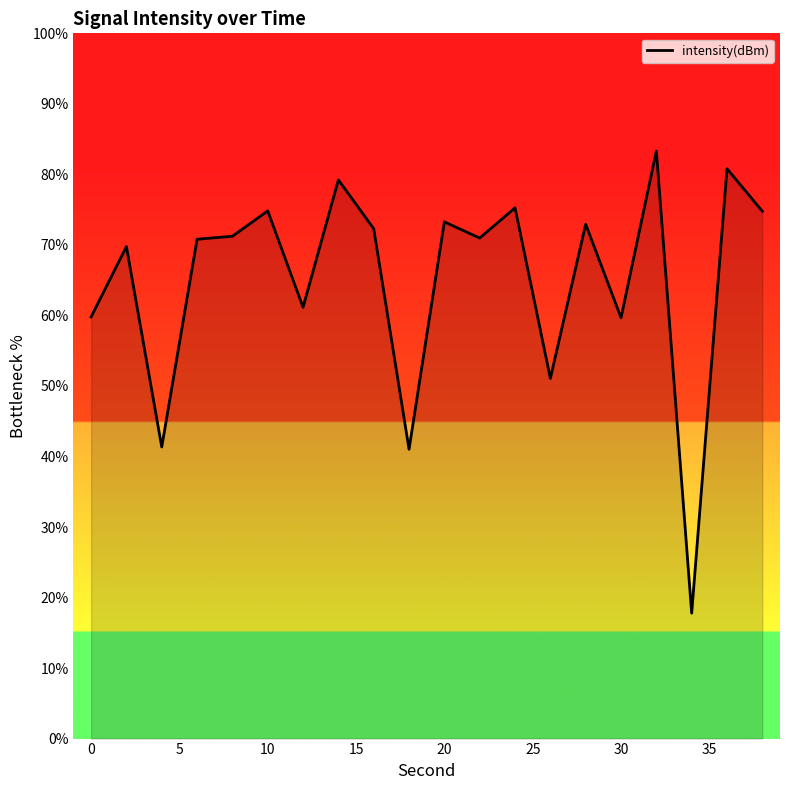

What is the difference between the maximum and second lowest values?

42.3